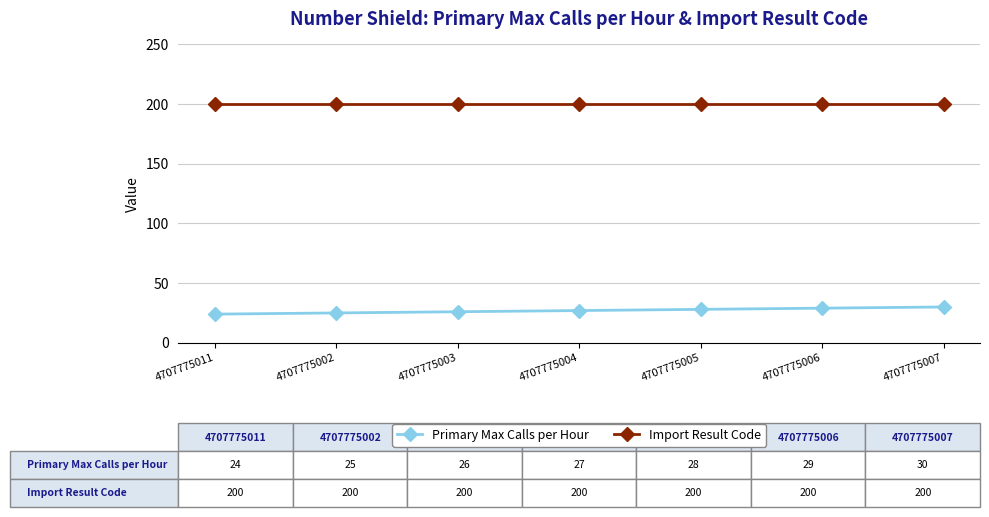

At how many categories does at least one series exceed 99?

7